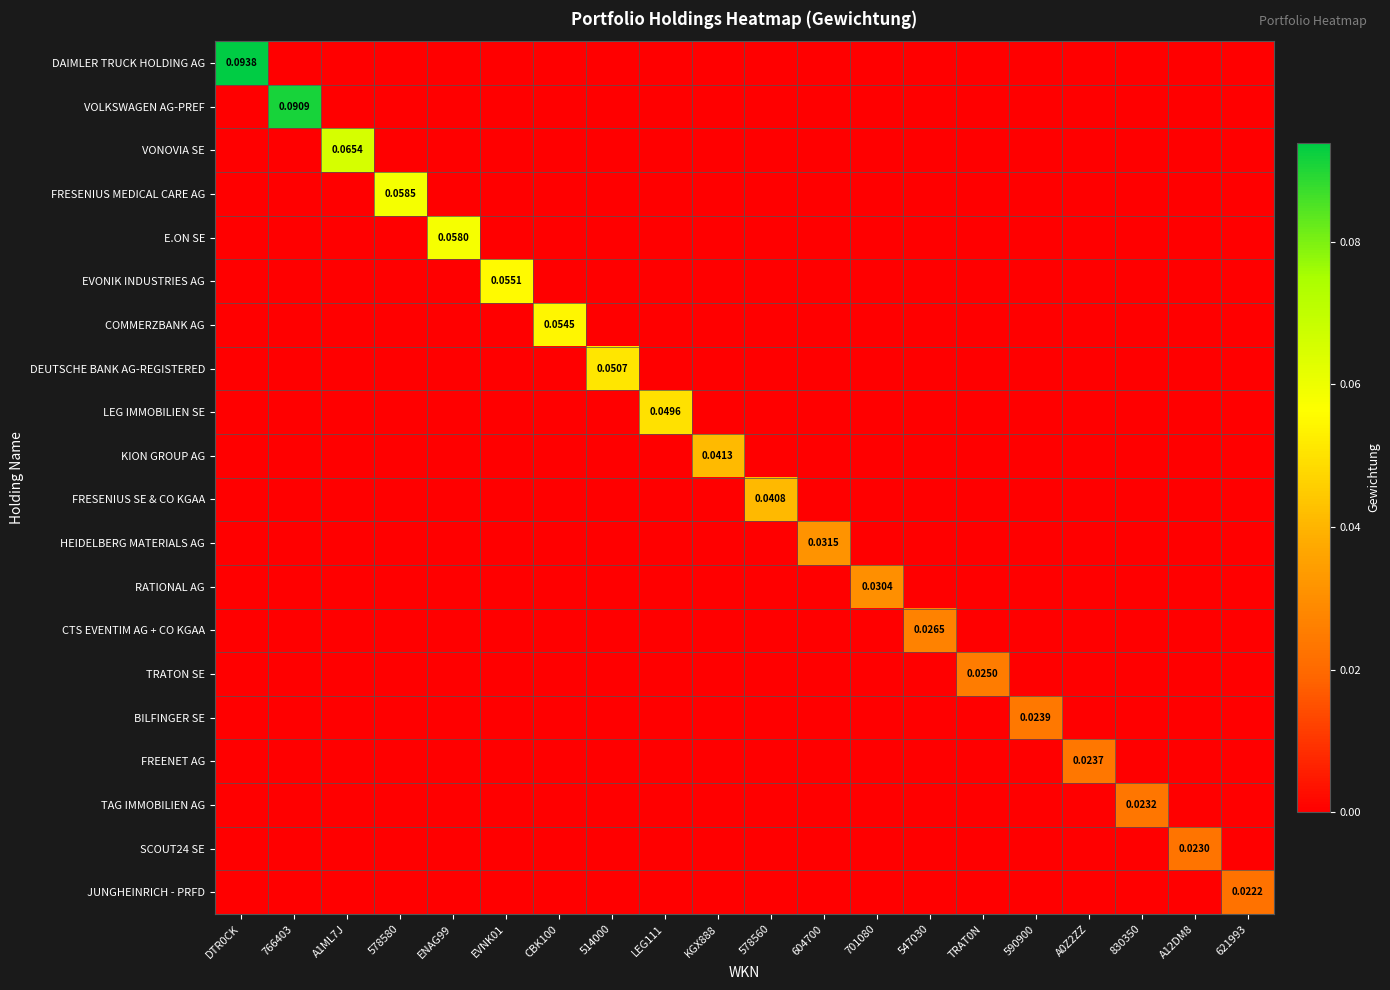

Which series has the largest total across all categories?

DAIMLER TRUCK HOLDING AG